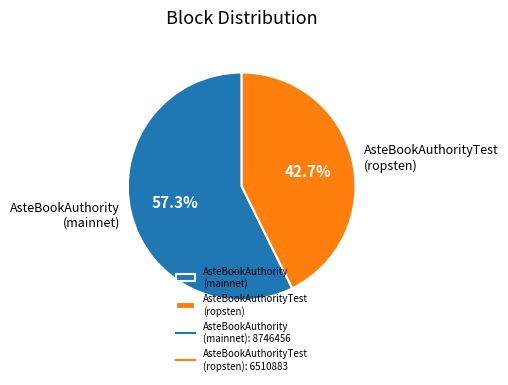

Rank the categories by value from highest to lowest.

AsteBookAuthority (mainnet), AsteBookAuthorityTest (ropsten)